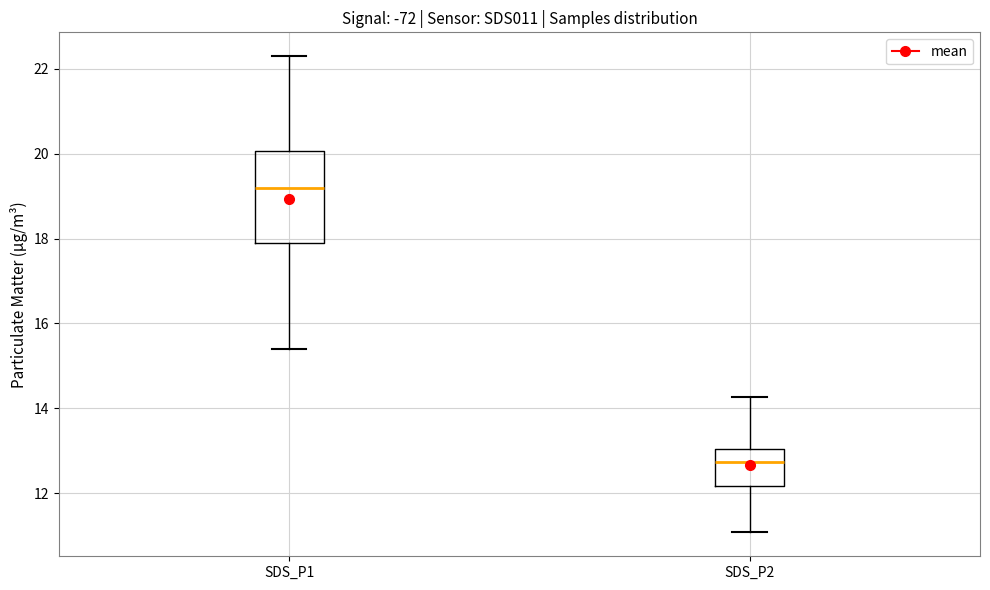

Where does the lower whisker of the box for SDS_P1 end on the y-axis? The values are not printed on the chart, so give them approximately, as read against the axis.

15.4